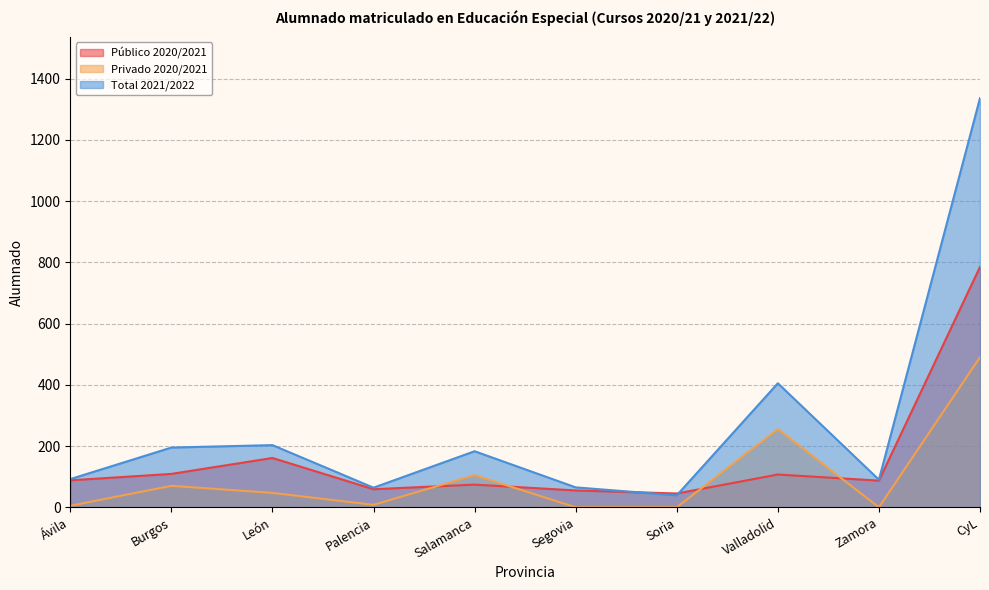

What is the sum of all Privado 2020/2021 values?

980